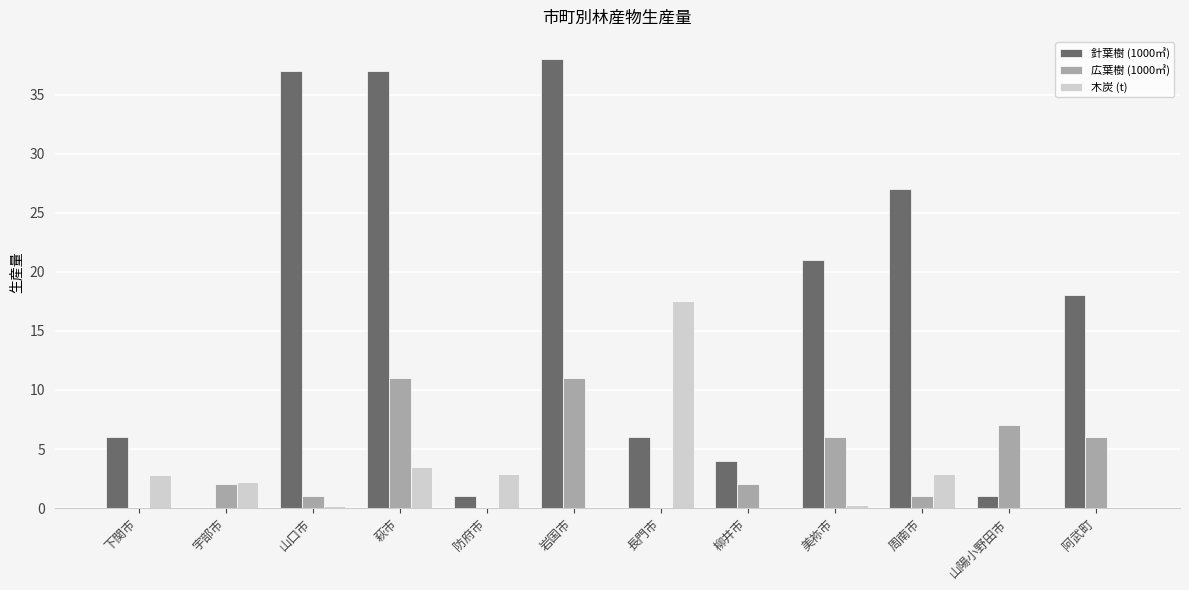

What is the total value across all series at 阿武町?

24.0